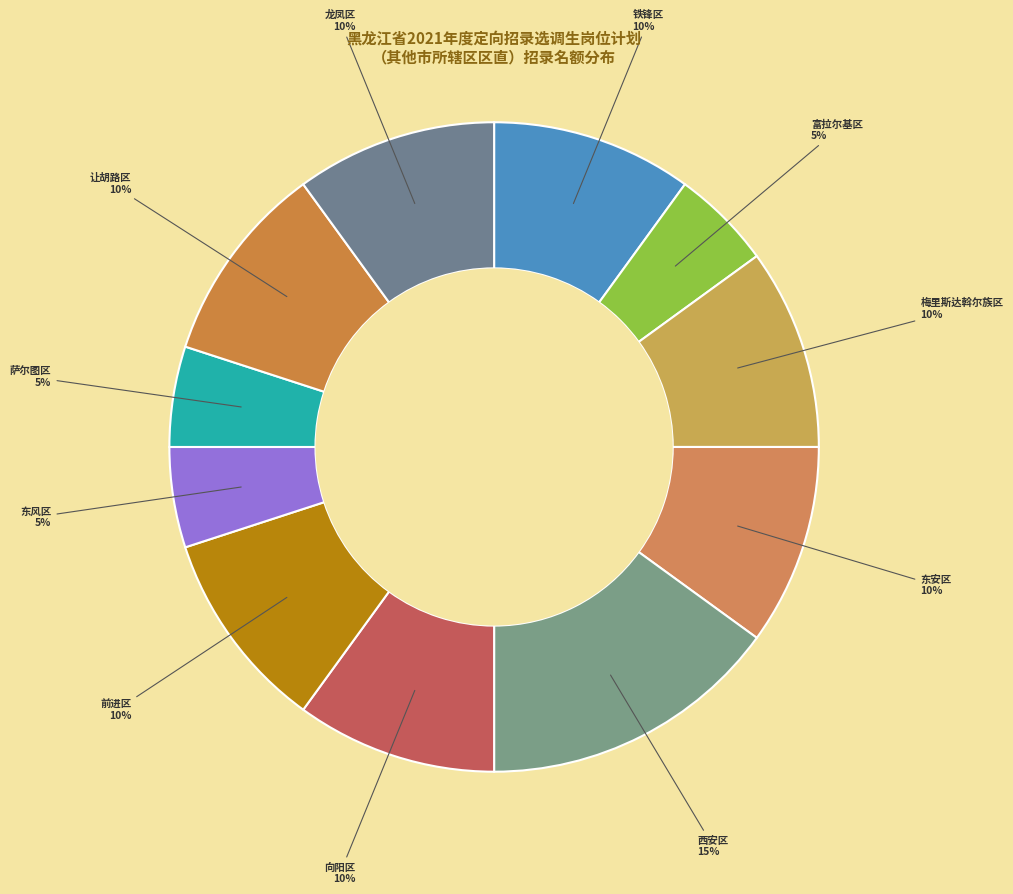

Does any single category account for the majority?

No